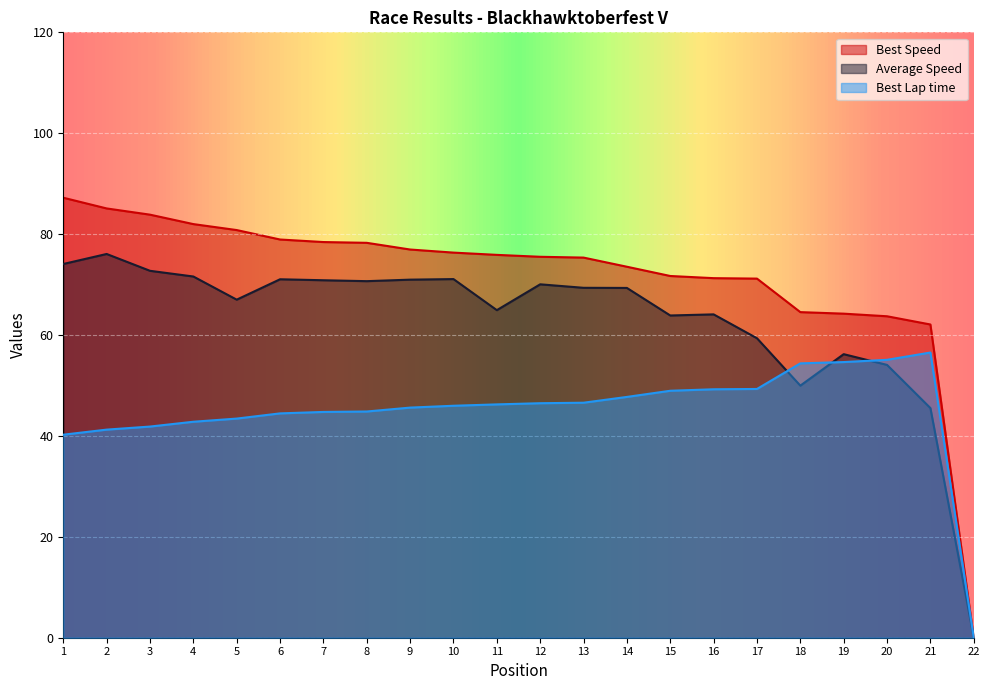

The Average Speed series shows 122.7 at 12. True or false?

False